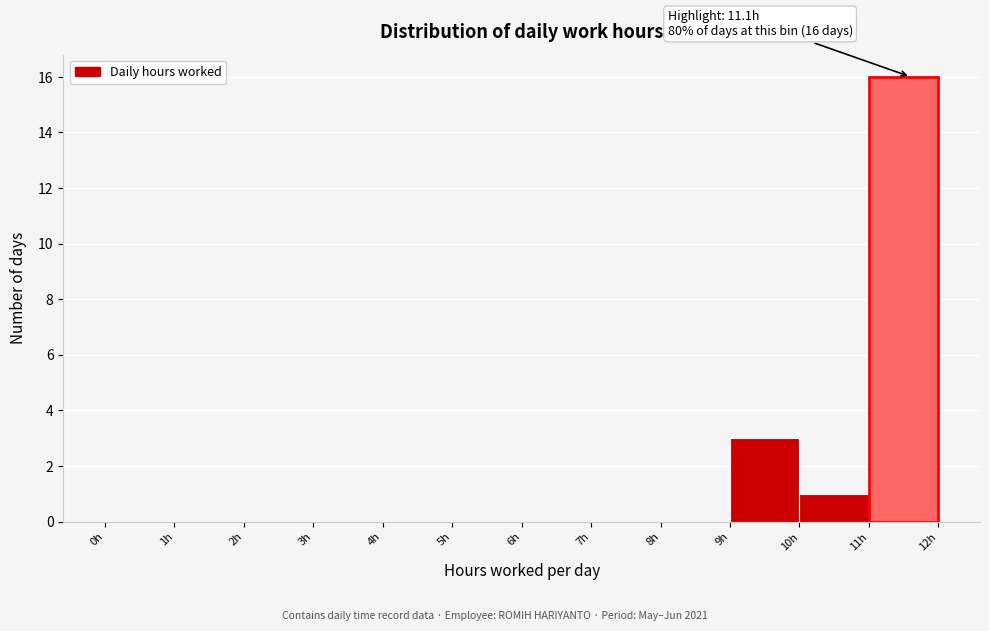

Over which range of the x-axis is the bar tallest?

11 to 12